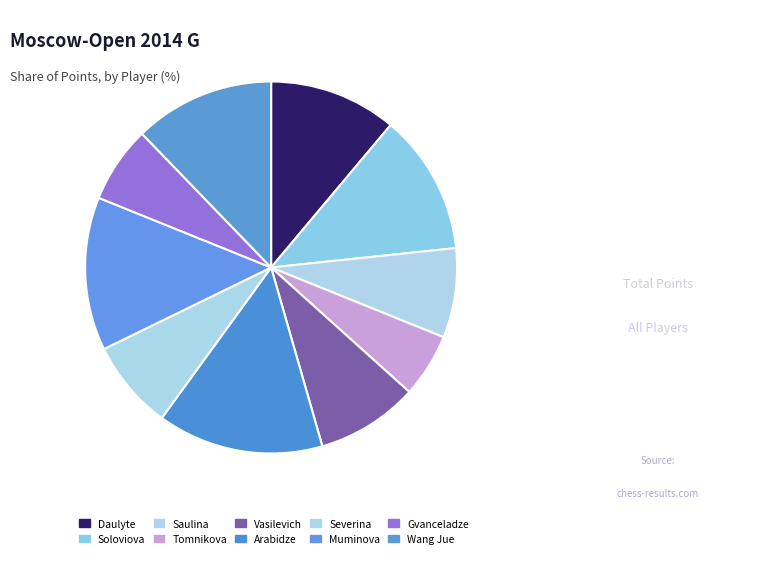

The Wang Jue slice represents 3% of the pie. True or false?

False